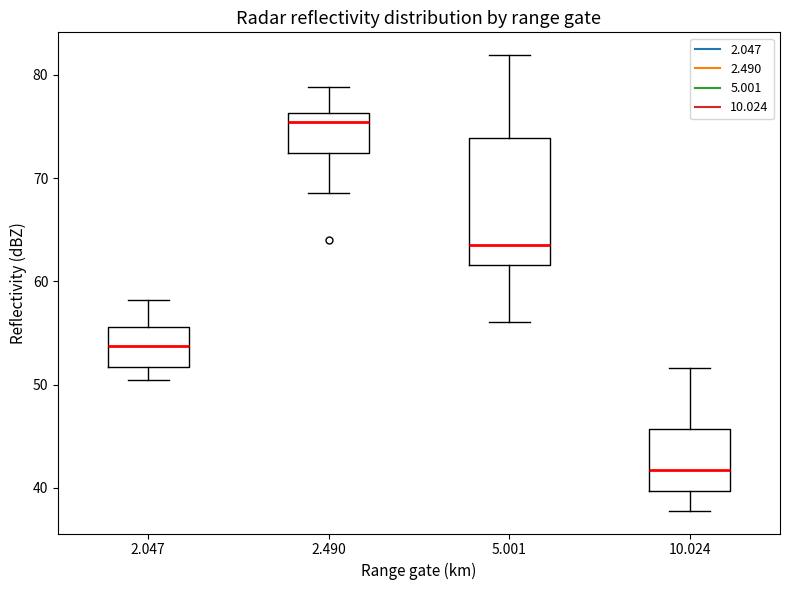

Reading left to right, read every box against the y-axis: the position of its median line, the range the box covers, and the ends of its whiskers. The values are not printed on the chart, so give them approximately, as read against the axis.

2.047: median 54, box 52 to 56, whiskers 51 to 58
2.490: median 75, box 72 to 76, whiskers 69 to 79
5.001: median 64, box 62 to 74, whiskers 56 to 82
10.024: median 42, box 40 to 46, whiskers 38 to 52